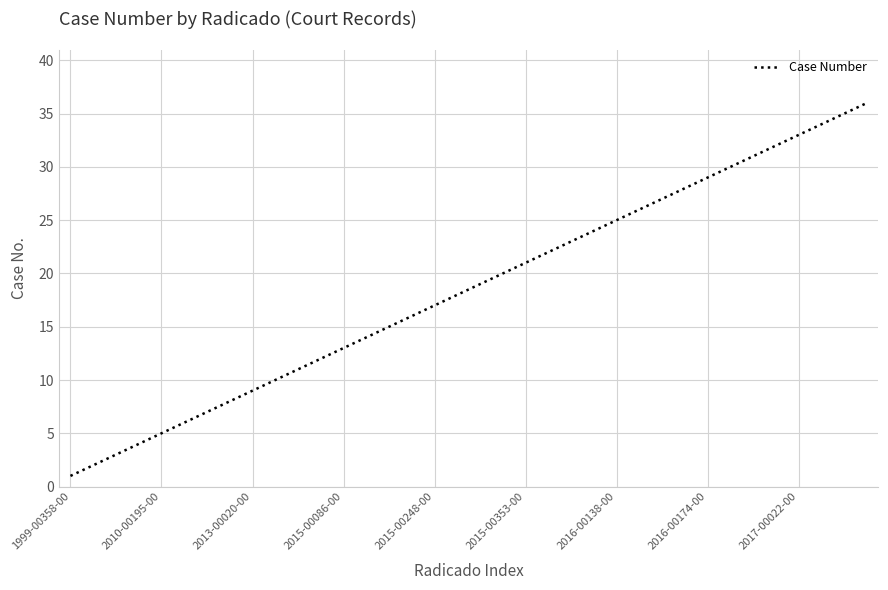

Reading right to left, extract all data points from this chart.

36	35	34	33	32	31	30	29	28	27	26	25	24	23	22	21	20	19	18	17	16	15	14	13	12	11	10	9	8	7	6	5	4	3	2	1